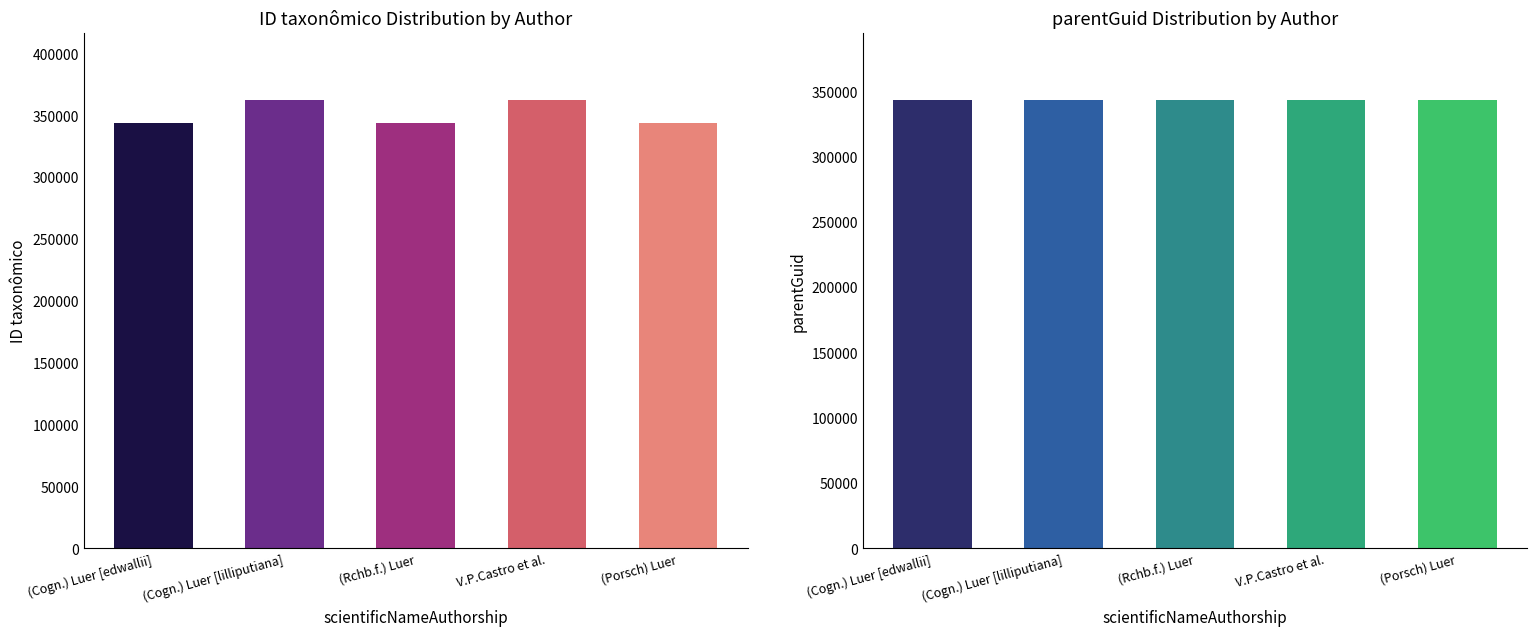

The parentGuid series shows 583599 at (Rchb.f.) Luer. True or false?

False